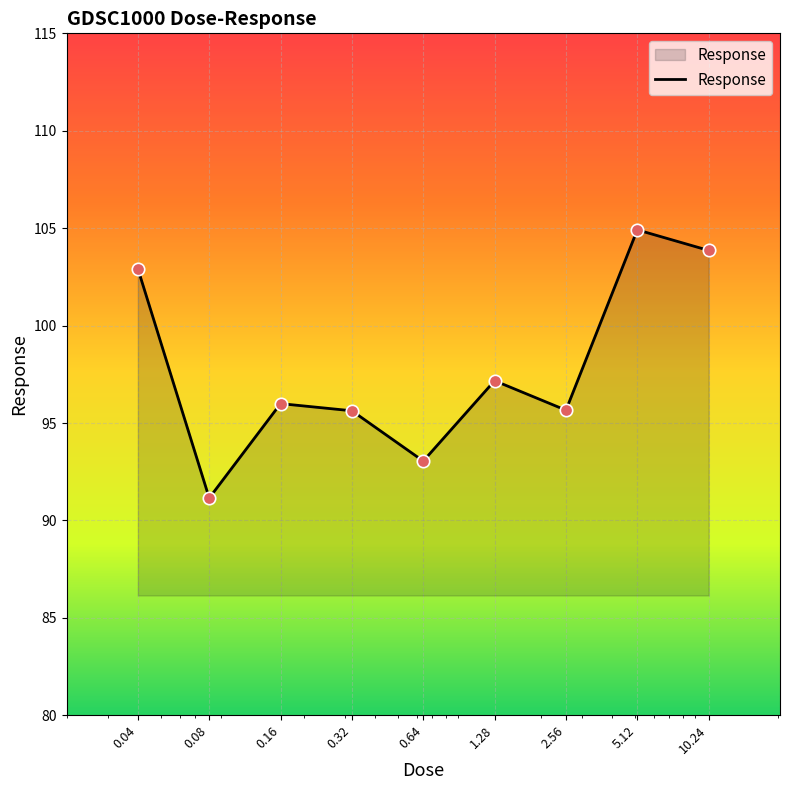

What is the maximum value shown in the chart?

104.9